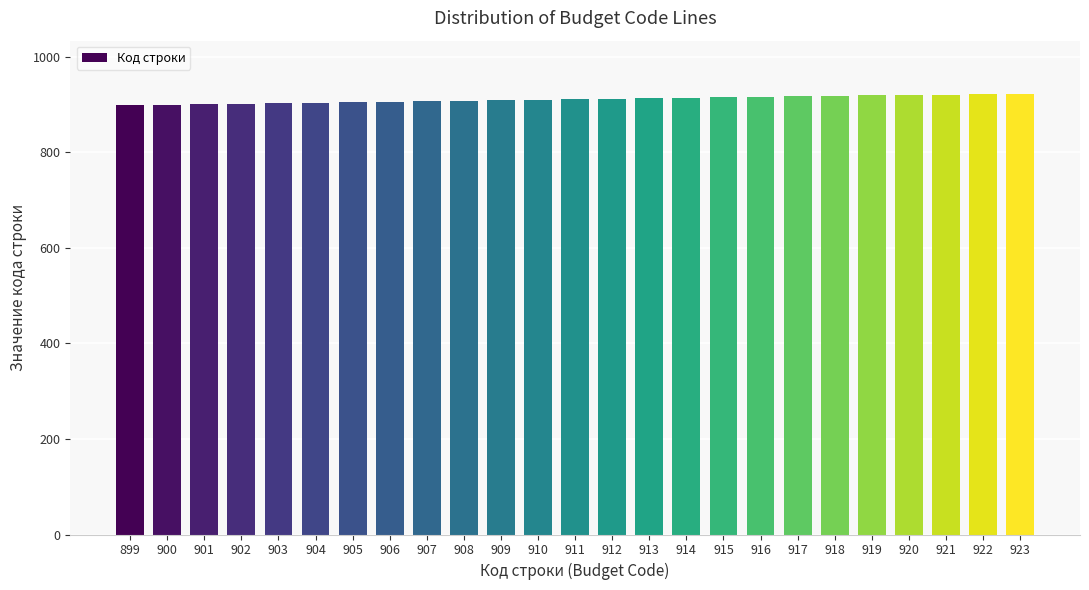

What is the difference between the second highest and minimum values?

23